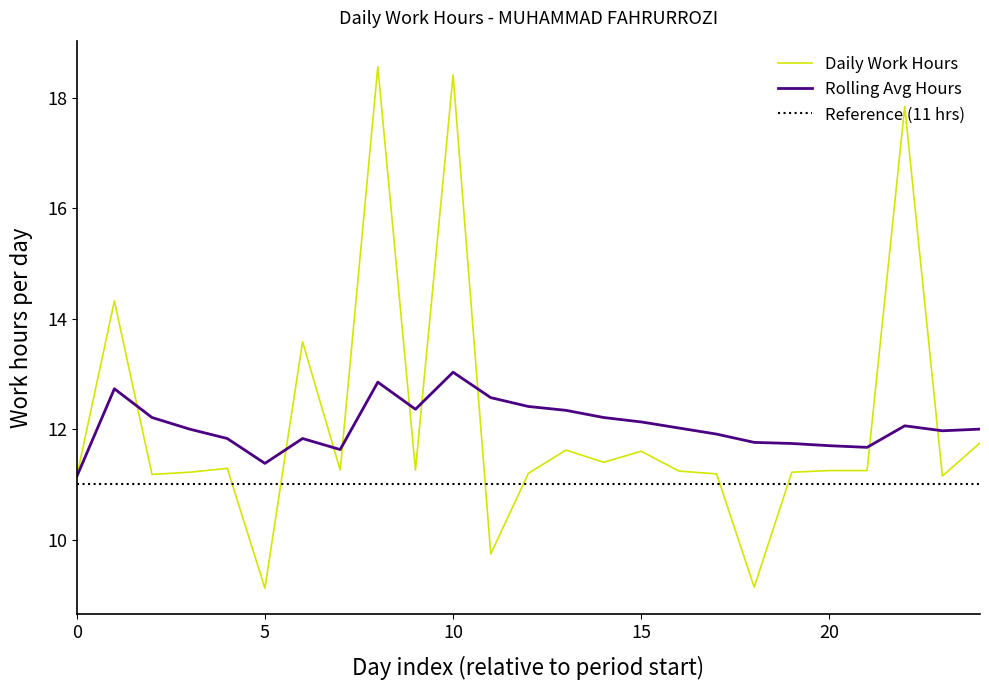

What is the minimum value for Daily Work Hours?

9.1